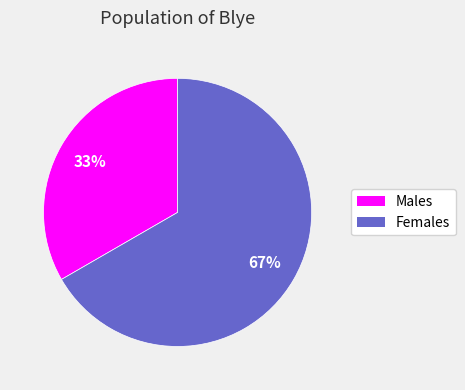

What is the smallest slice in the pie chart?

Males